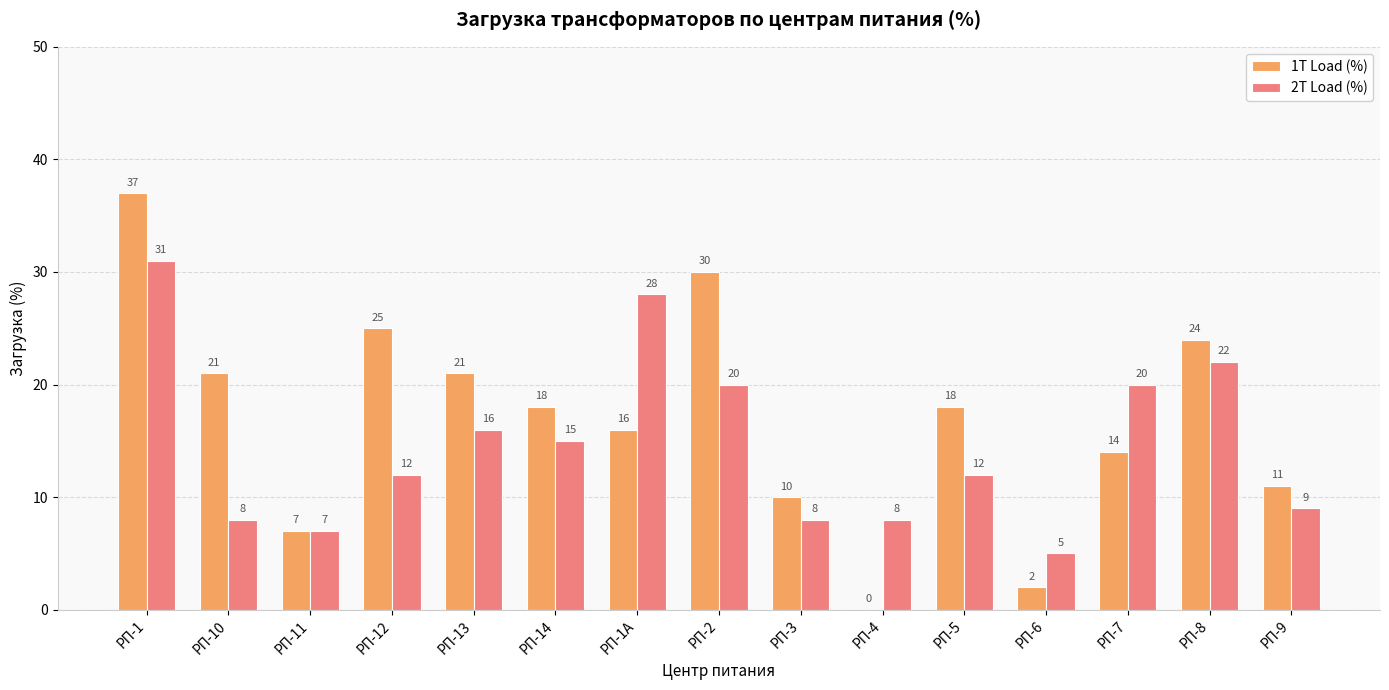

Are the bars grouped side by side (vs. stacked)?

Yes